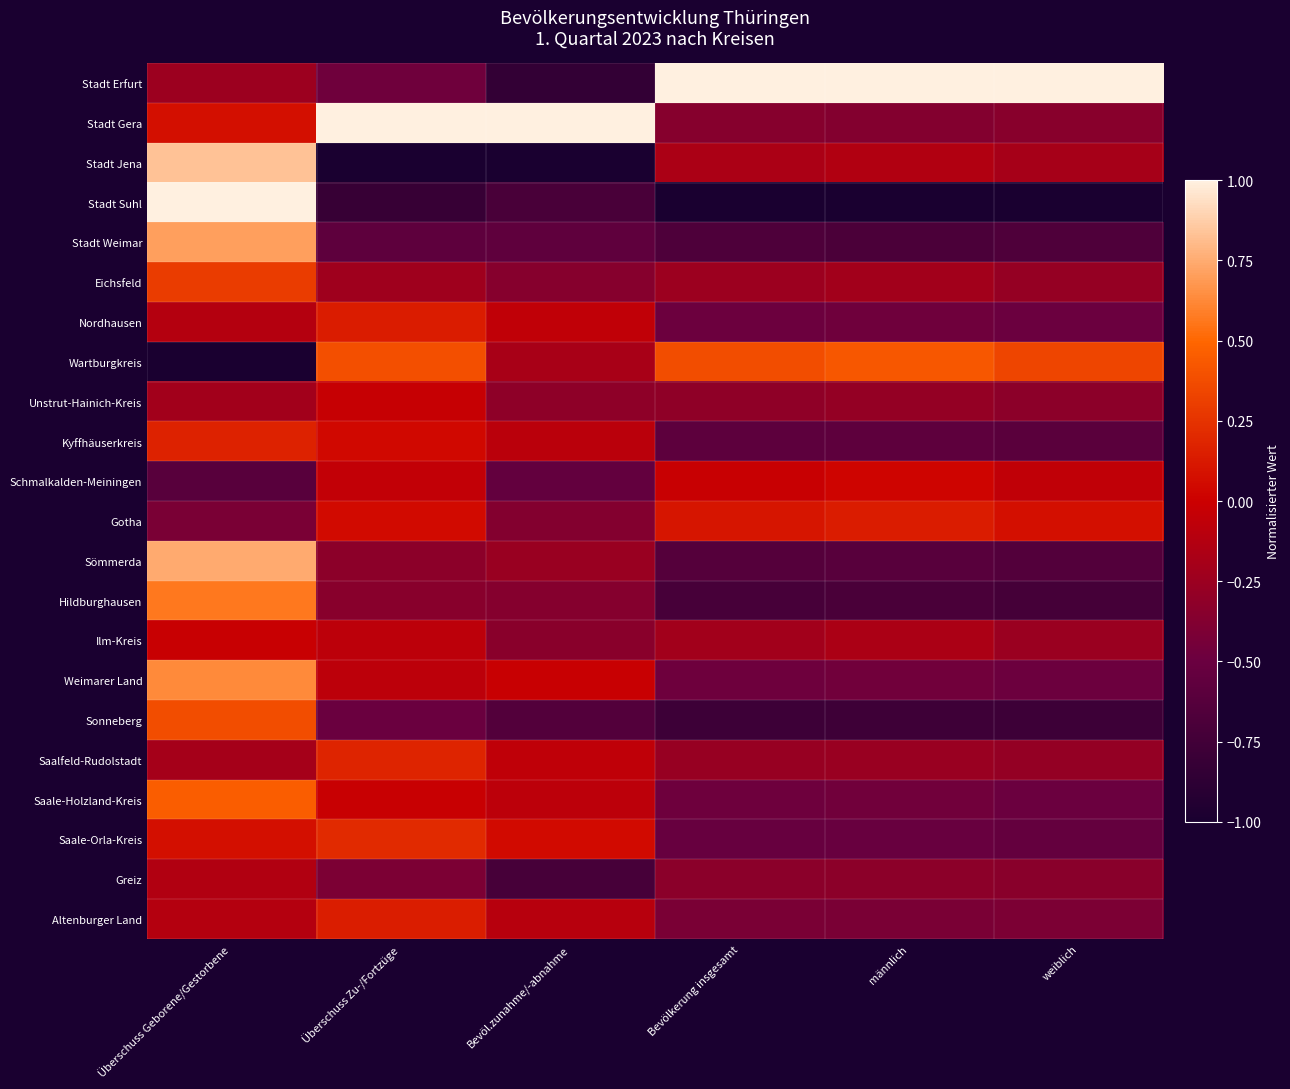

Rank the series at männlich from highest to lowest value.

Stadt Erfurt, Wartburgkreis, Gotha, Schmalkalden-Meiningen, Stadt Jena, Ilm-Kreis, Eichsfeld, Saalfeld-Rudolstadt, Unstrut-Hainich-Kreis, Greiz, Stadt Gera, Altenburger Land, Saale-Holzland-Kreis, Weimarer Land, Nordhausen, Saale-Orla-Kreis, Kyffhäuserkreis, Sömmerda, Stadt Weimar, Hildburghausen, Sonneberg, Stadt Suhl